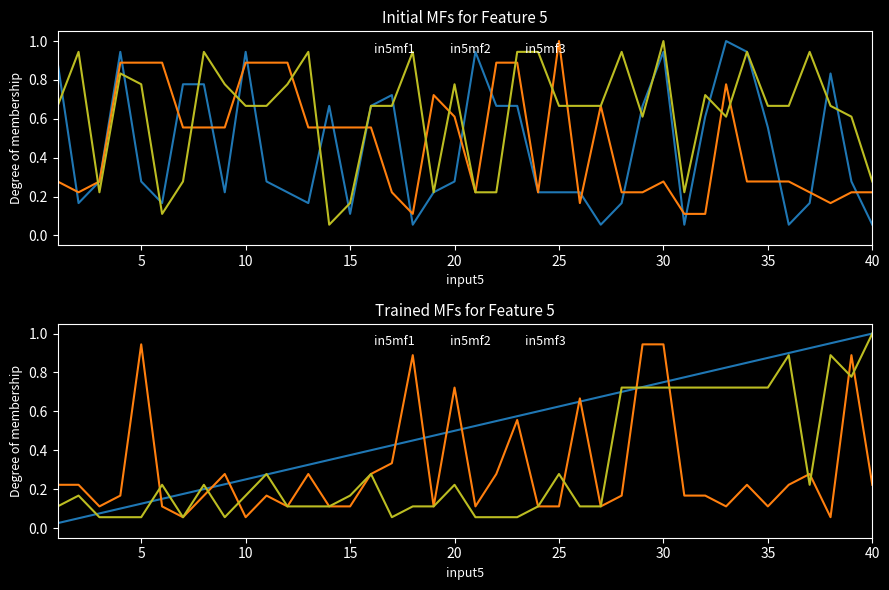

Where is the first local maximum for C10?

5